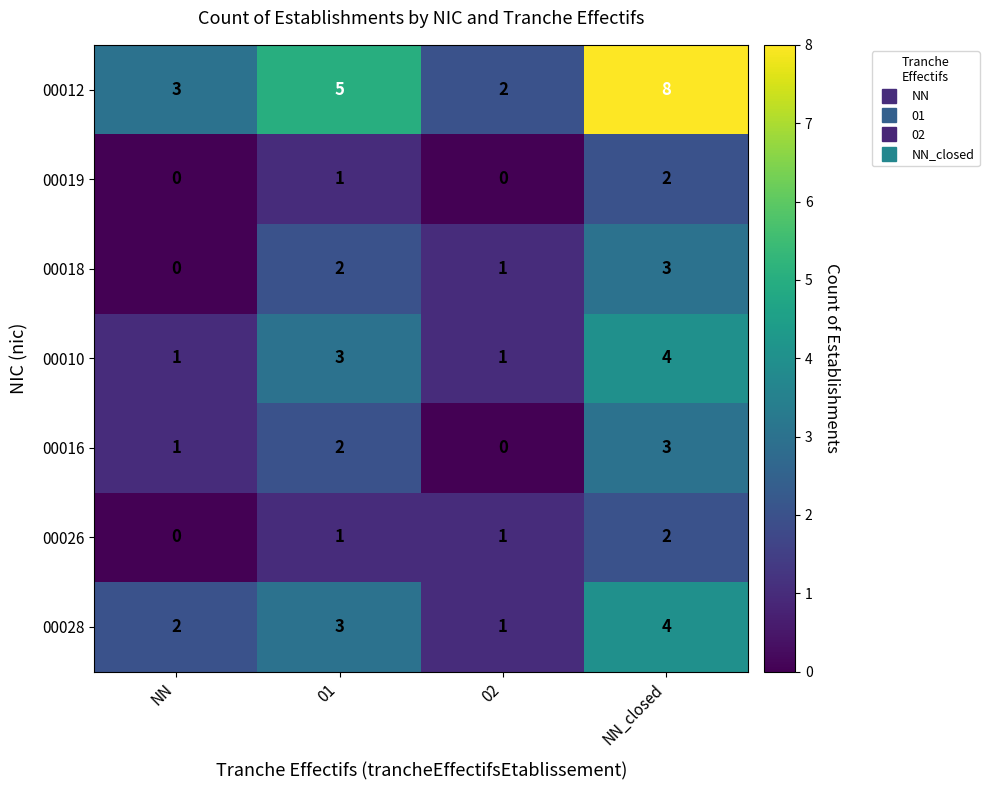

What is the sum of the 00012 values at NN and NN_closed?

11